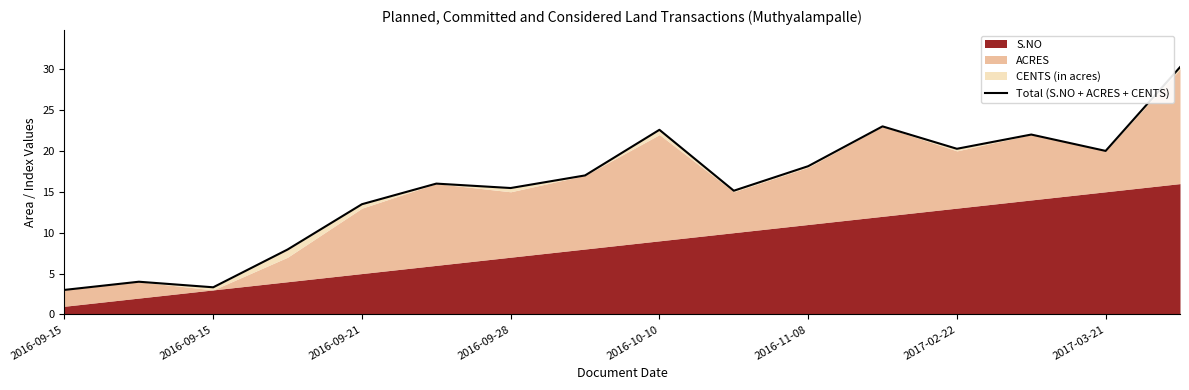

Between 2016-10-10 and 2016-11-08, which is larger?

2016-11-08